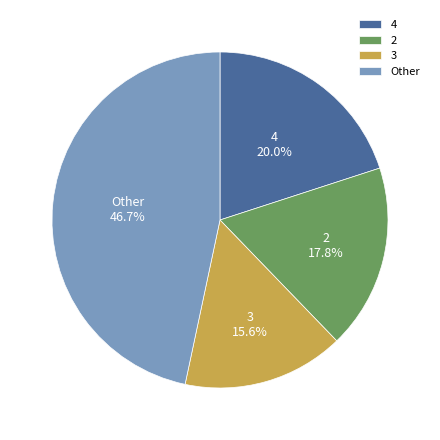

What percentage do 3 and 4 together represent?

35.6%